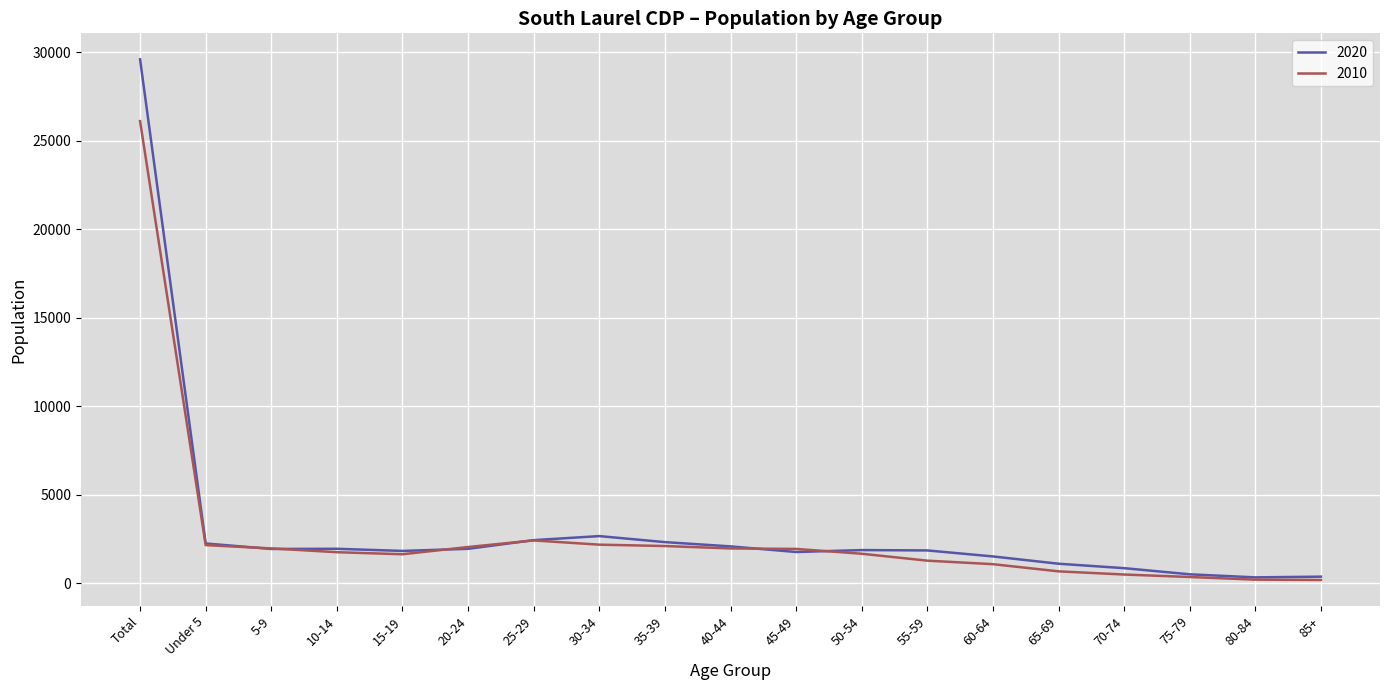

What is the maximum value shown in the chart?

29602